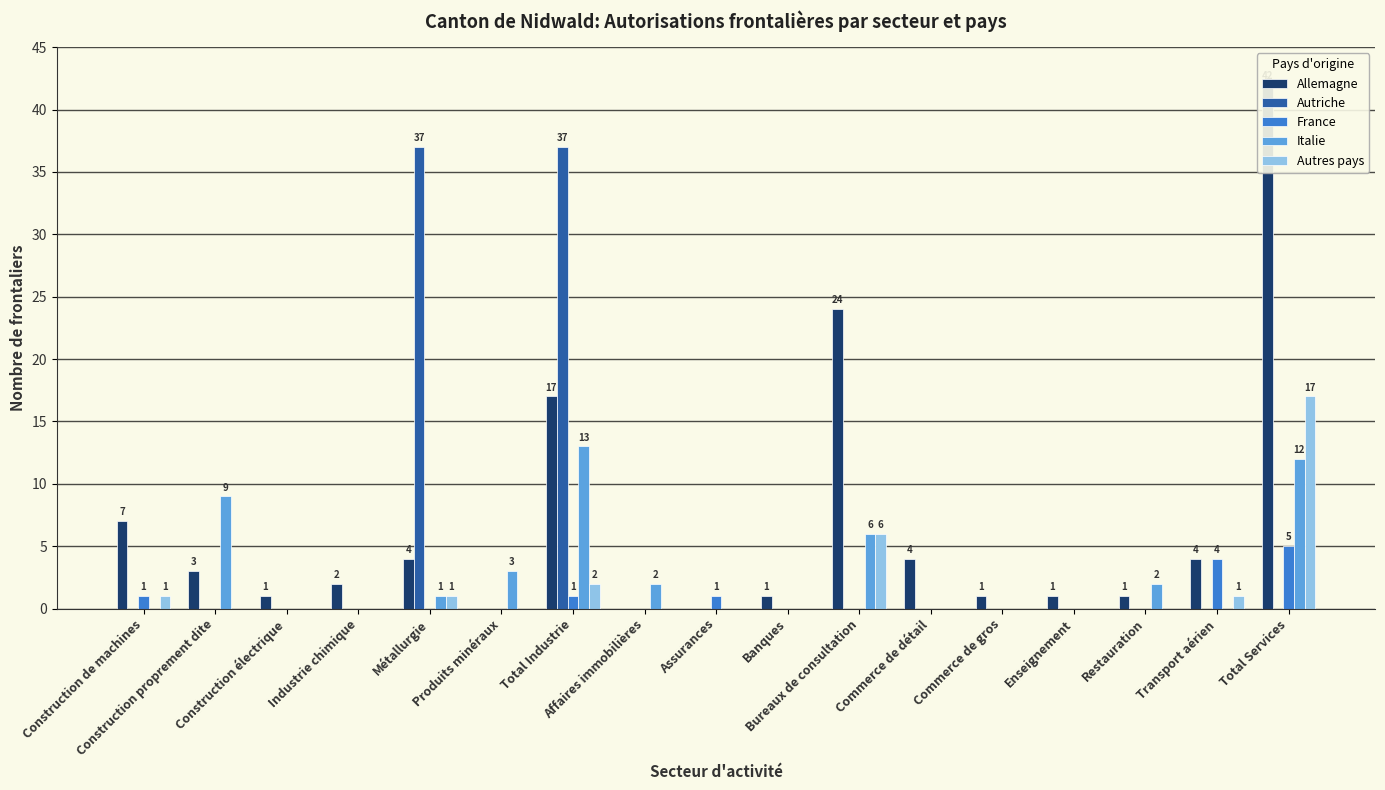

Reading left to right, transcribe all the data shown in this chart.

Allemagne: Construction de machines=7	Construction proprement dite=3	Construction électrique=1	Industrie chimique=2	Métallurgie=4	Produits minéraux=0	Total Industrie=17	Affaires immobilières=0	Assurances=0	Banques=1	Bureaux de consultation=24	Commerce de détail=4	Commerce de gros=1	Enseignement=1	Restauration=1	Transport aérien=4	Total Services=42
Autriche: Construction de machines=0	Construction proprement dite=0	Construction électrique=0	Industrie chimique=0	Métallurgie=37	Produits minéraux=0	Total Industrie=37	Affaires immobilières=0	Assurances=0	Banques=0	Bureaux de consultation=0	Commerce de détail=0	Commerce de gros=0	Enseignement=0	Restauration=0	Transport aérien=0	Total Services=0
France: Construction de machines=1	Construction proprement dite=0	Construction électrique=0	Industrie chimique=0	Métallurgie=0	Produits minéraux=0	Total Industrie=1	Affaires immobilières=0	Assurances=1	Banques=0	Bureaux de consultation=0	Commerce de détail=0	Commerce de gros=0	Enseignement=0	Restauration=0	Transport aérien=4	Total Services=5
Italie: Construction de machines=0	Construction proprement dite=9	Construction électrique=0	Industrie chimique=0	Métallurgie=1	Produits minéraux=3	Total Industrie=13	Affaires immobilières=2	Assurances=0	Banques=0	Bureaux de consultation=6	Commerce de détail=0	Commerce de gros=0	Enseignement=0	Restauration=2	Transport aérien=0	Total Services=12
Autres pays: Construction de machines=1	Construction proprement dite=0	Construction électrique=0	Industrie chimique=0	Métallurgie=1	Produits minéraux=0	Total Industrie=2	Affaires immobilières=0	Assurances=0	Banques=0	Bureaux de consultation=6	Commerce de détail=0	Commerce de gros=0	Enseignement=0	Restauration=0	Transport aérien=1	Total Services=17